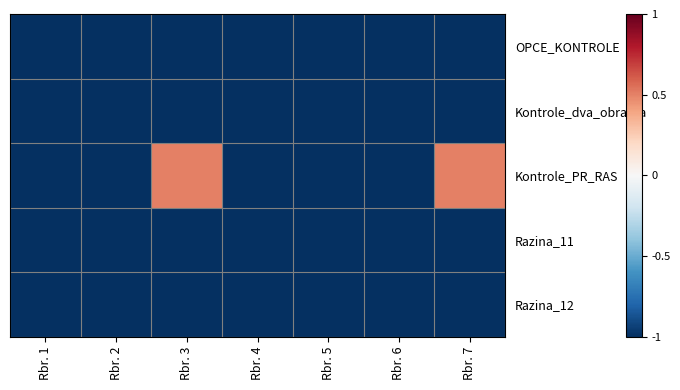

How many series are shown in this chart?

5